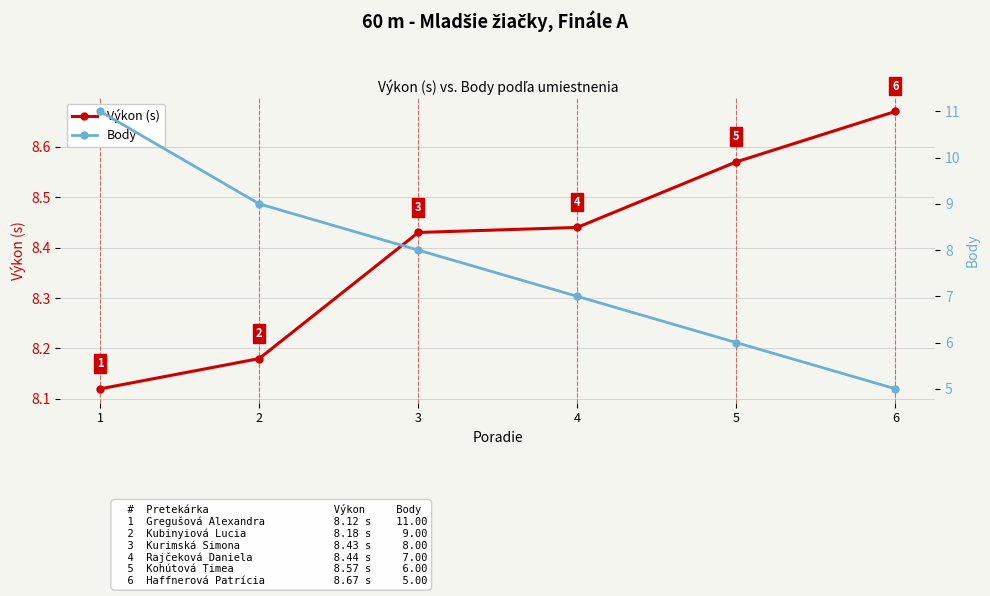

What is the approximate value of Výkon (s) at 1?

8.1